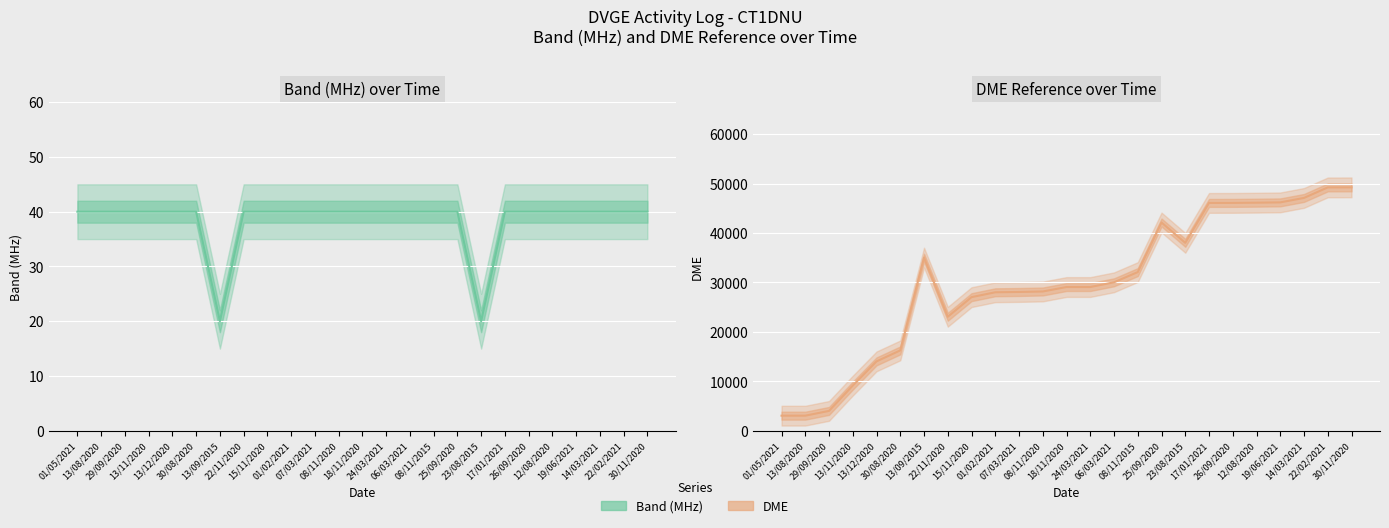

List the series in order of their overall mean, lowest first.

Band (MHz), DME